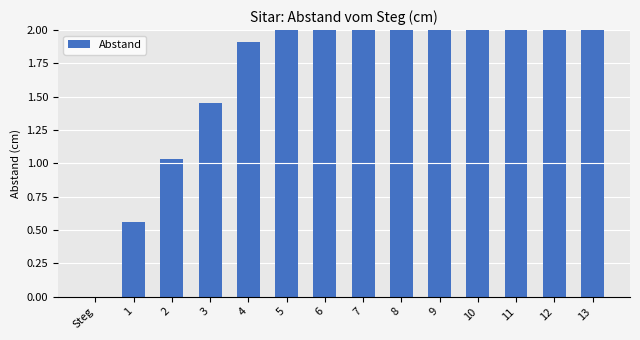

At which category does the chart reach its minimum across all series?

Steg